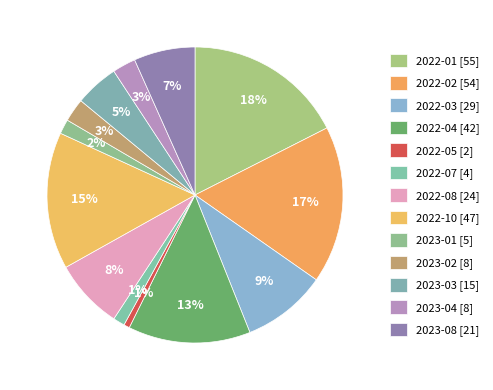

Count the number of slices in the pie.

13